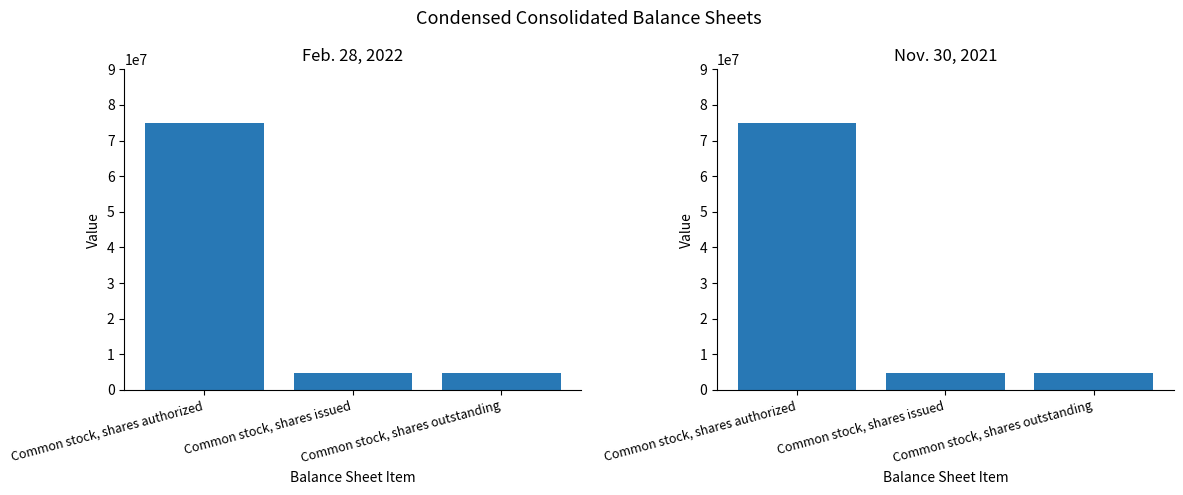

What is the value of the Nov. 30, 2021 bar at the 1st from the left?

75000000